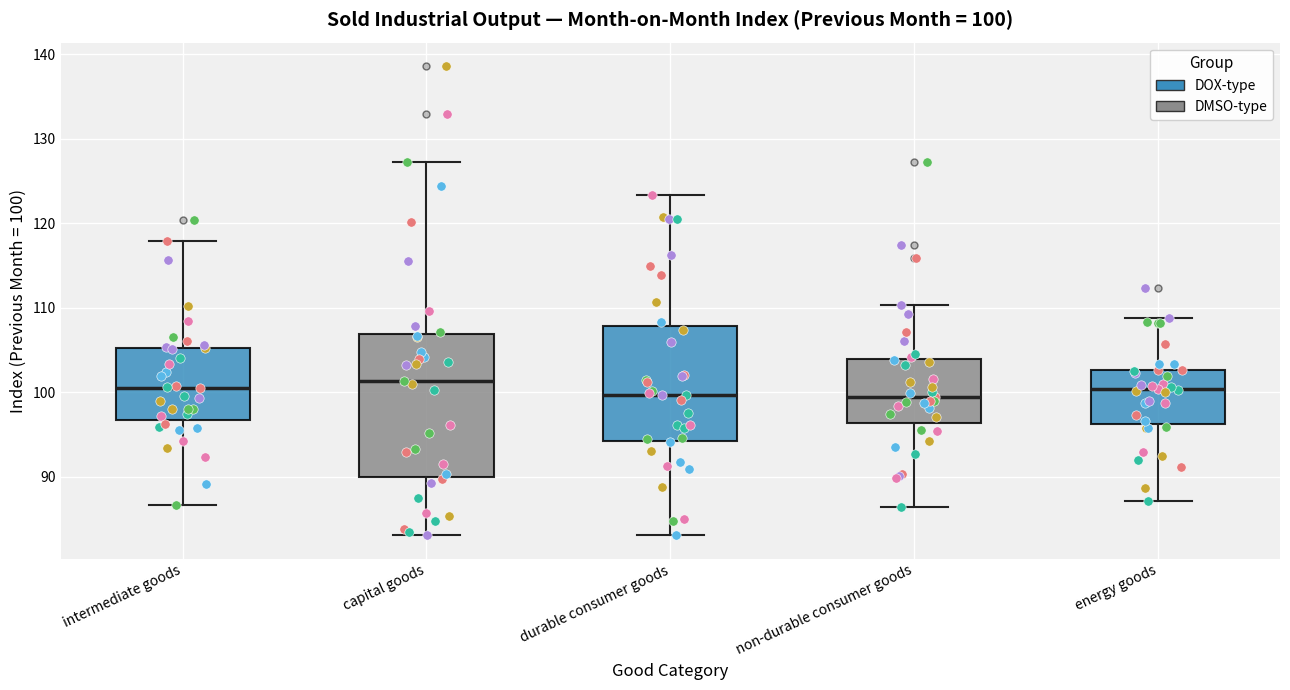

Which box is the tallest, from its lower edge to its upper edge?

capital goods